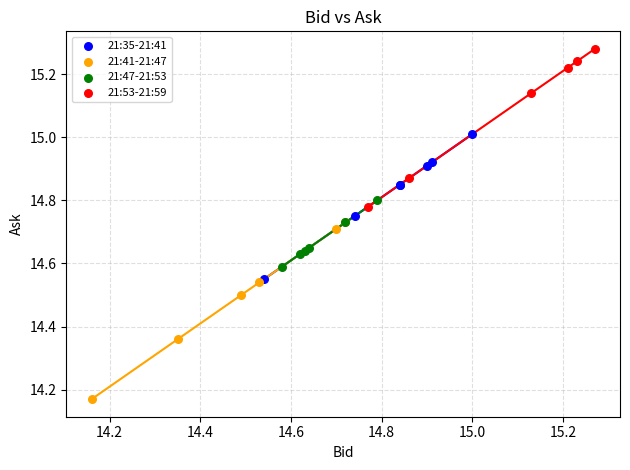

What are all the series names shown in the legend?

21:35-21:41, 21:41-21:47, 21:47-21:53, 21:53-21:59